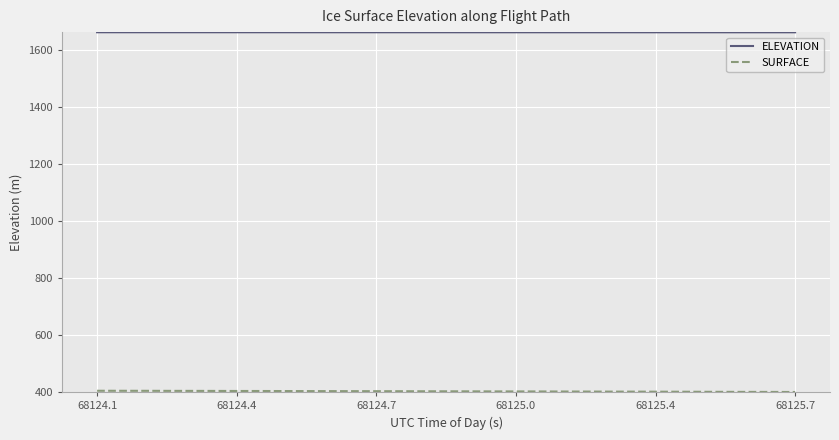

What is the greatest value displayed?

1660.8